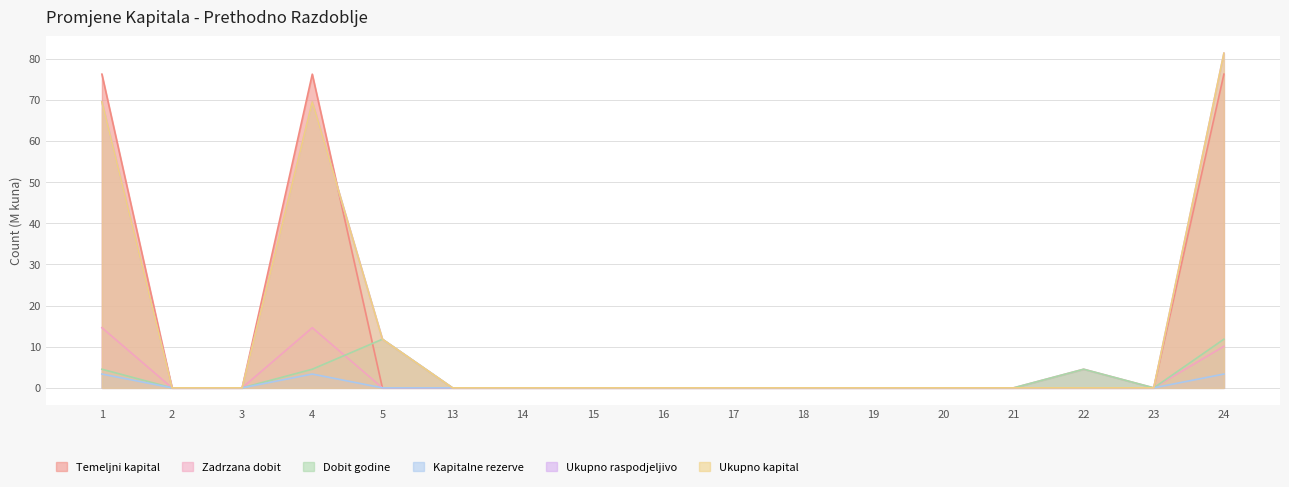

How many times do Temeljni kapital and Ukupno kapital cross each other?

1